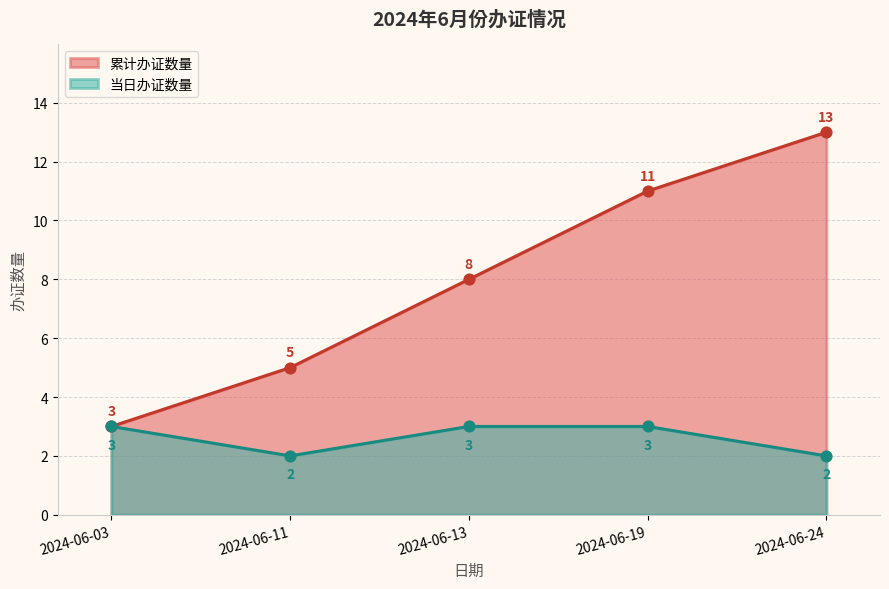

Which has a higher value, 2024-06-13 or 2024-06-03?

2024-06-13